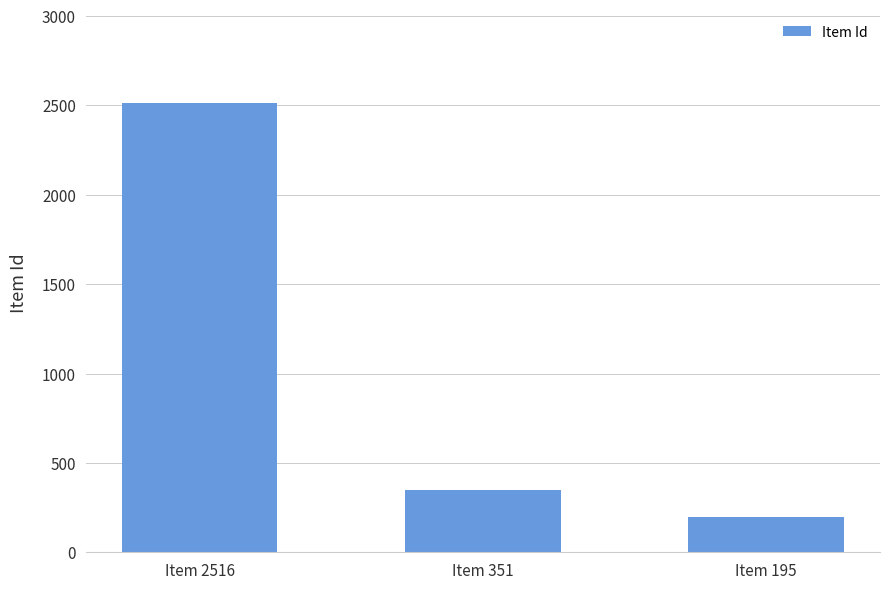

Rank the categories by value from lowest to highest.

Item 195, Item 351, Item 2516